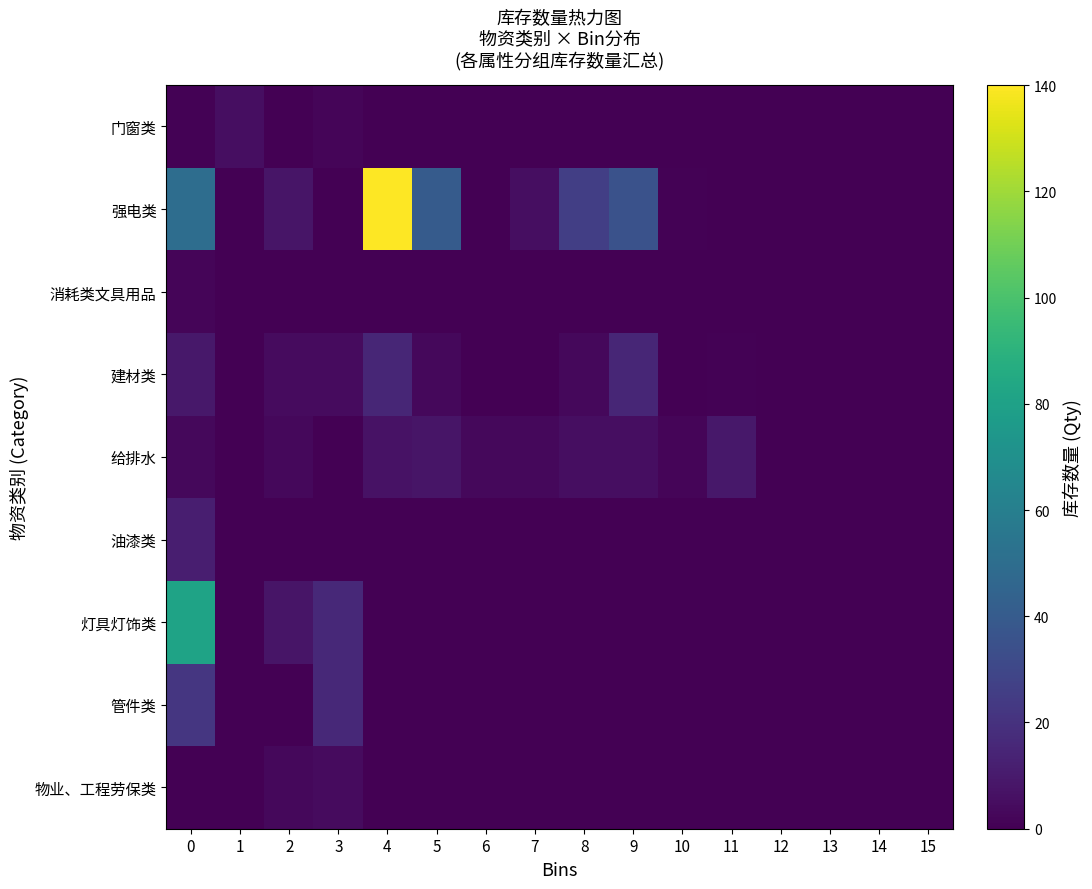

Between 1 and 5, which is larger?

1